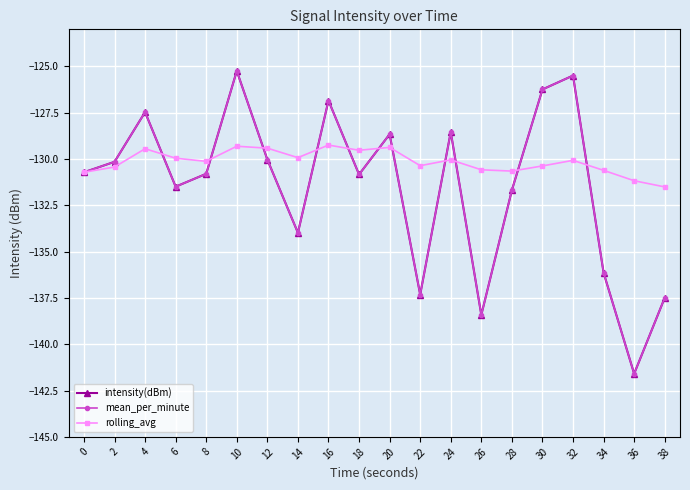

At which category does rolling_avg reach its first local peak?

4